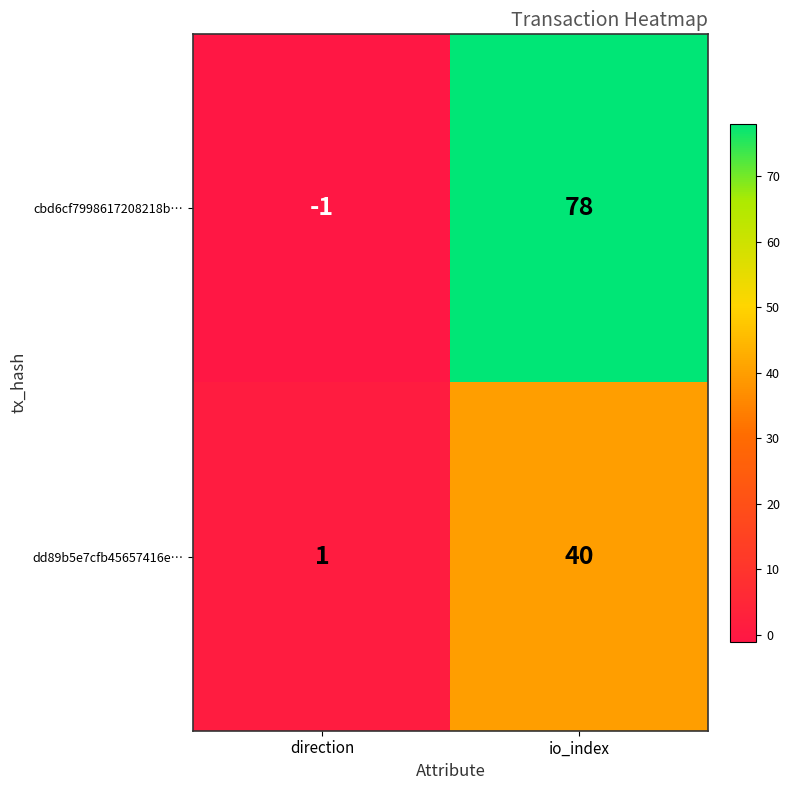

At which label does dd89b5e7cfb45657416e… reach its peak?

io_index